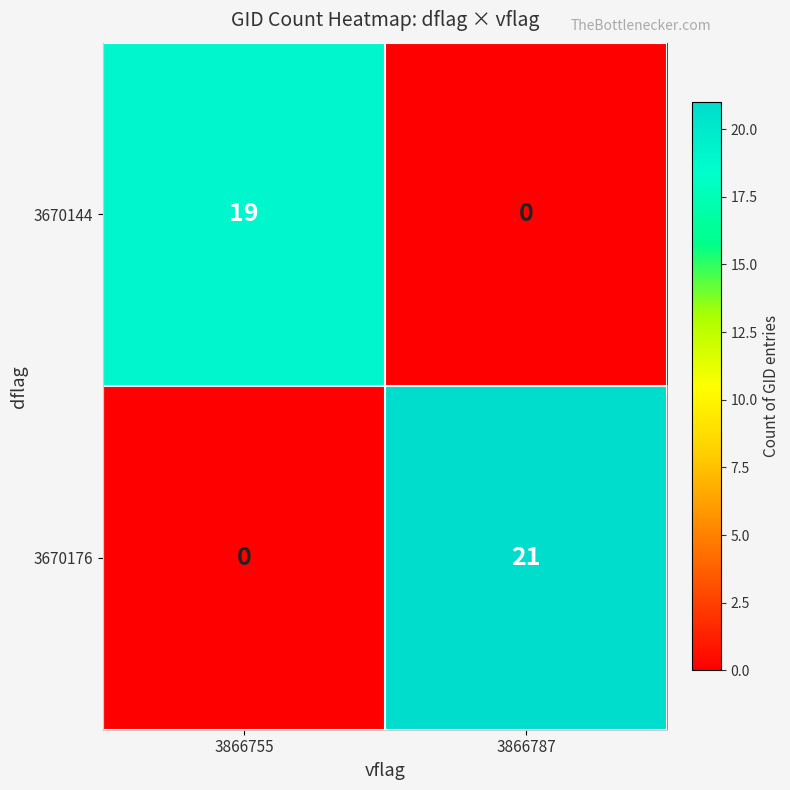

What is the average value of the 3670144 series?

10